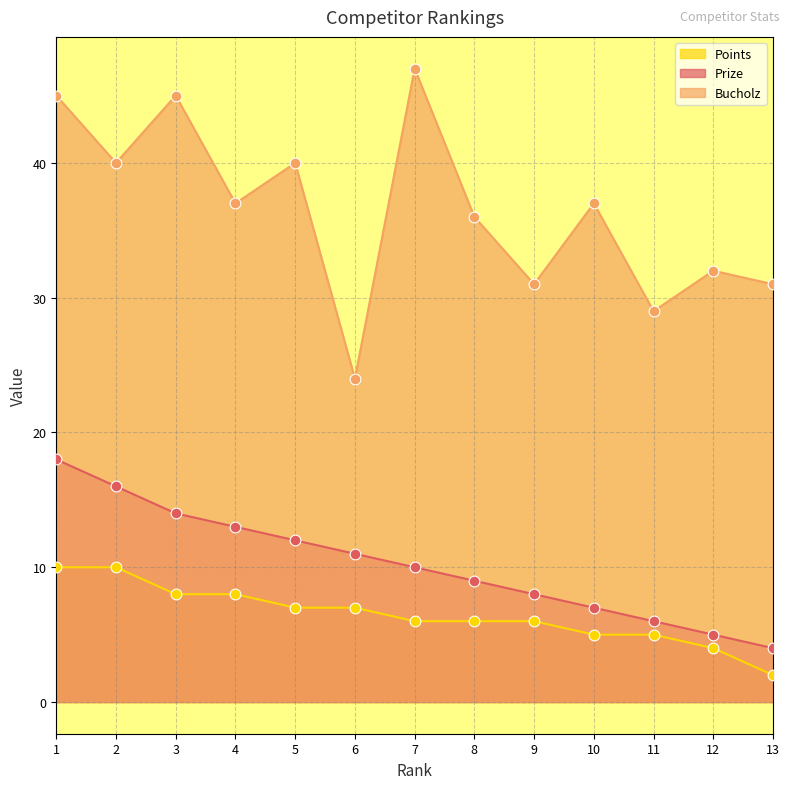

Which series contains the lowest Y value?

Points